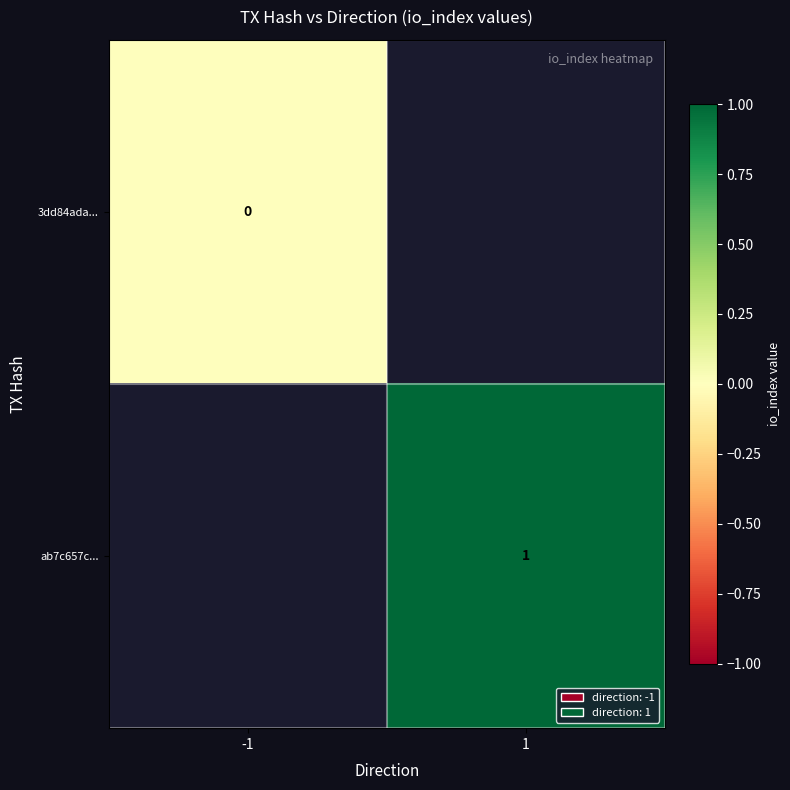

Rank the series by their average value, from highest to lowest.

3dd84ada..., ab7c657c...